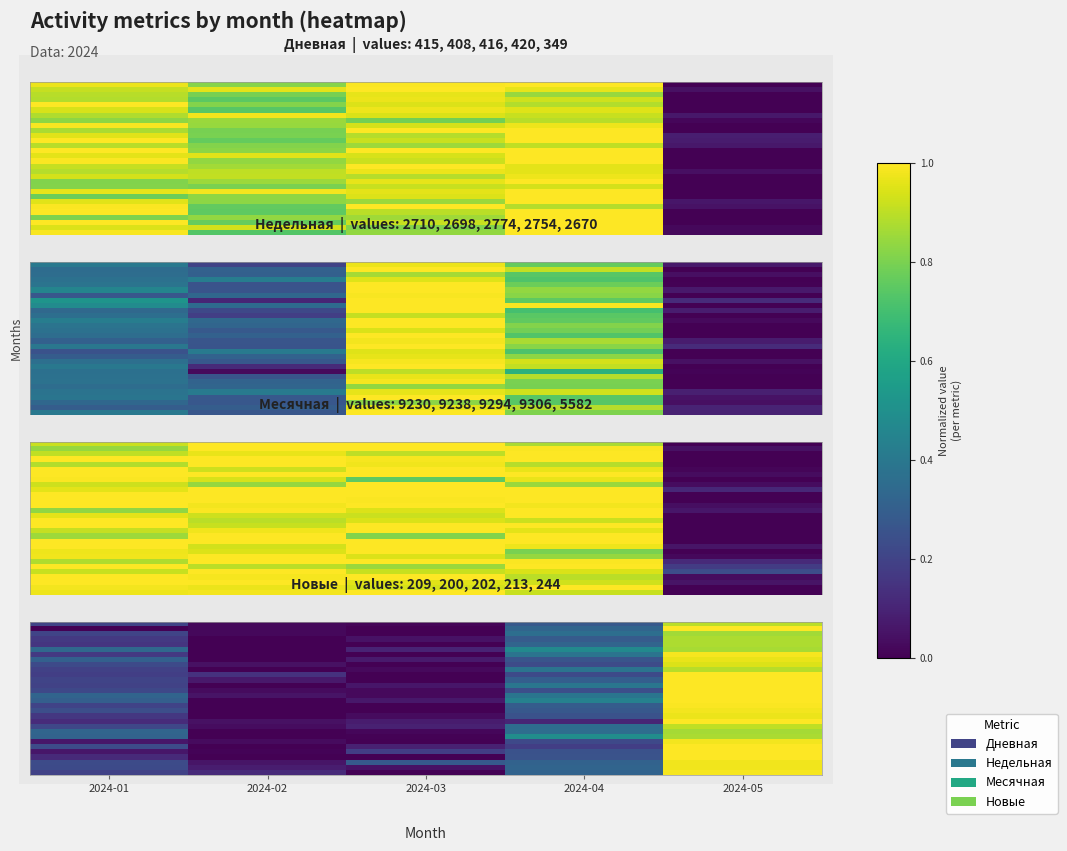

At which category is the sum across all series the highest?

2024-05